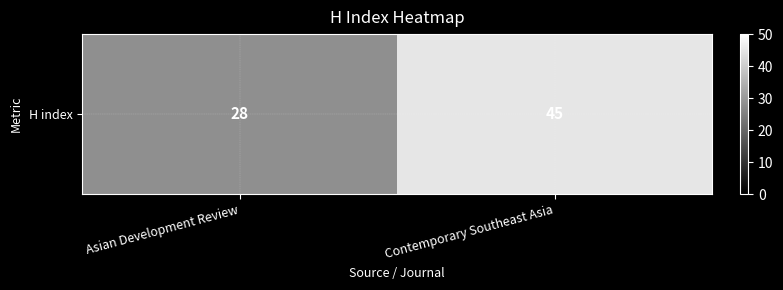

List the labels in order of value, largest first.

Contemporary Southeast Asia, Asian Development Review